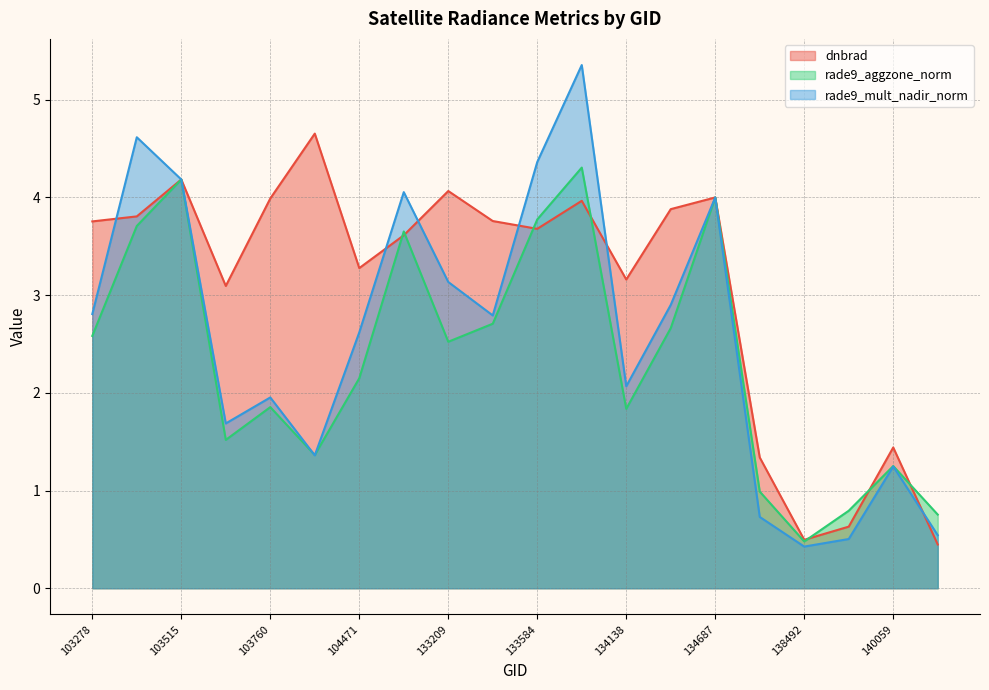

At 133209, list the series in order from smallest to largest.

rade9_aggzone_norm, rade9_mult_nadir_norm, dnbrad